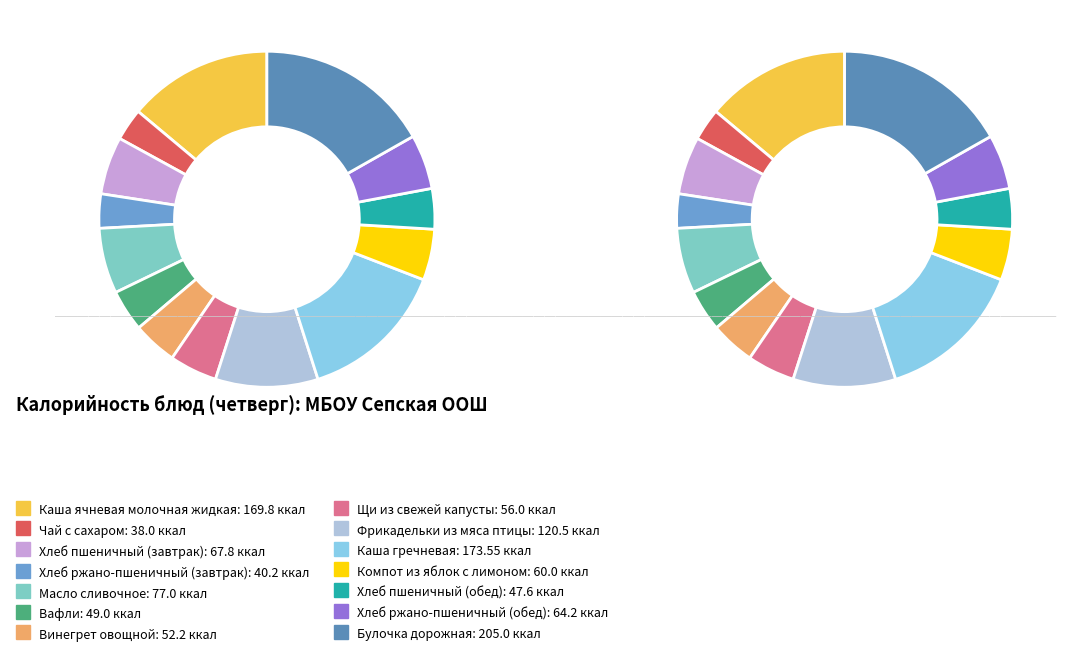

To the nearest percent, what is the difference between the Хлеб ржано-пшеничный (обед) and Хлеб ржано-пшеничный (завтрак) slice percentages?

2%